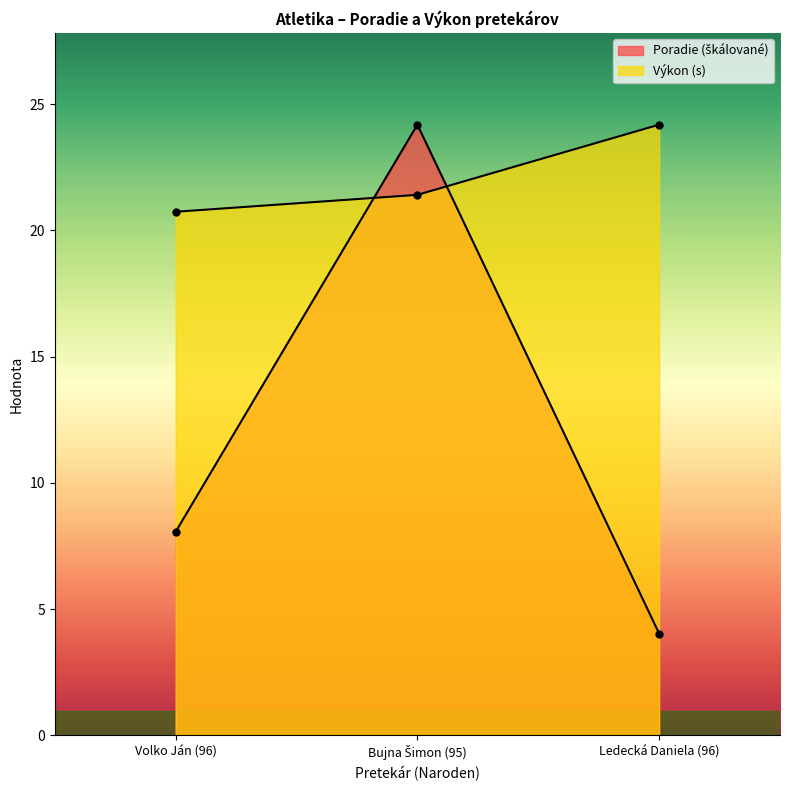

Reading right to left, extract all data points from this chart.

Poradie: 4.0	24.2	8.1
Výkon: 24.2	21.4	20.7